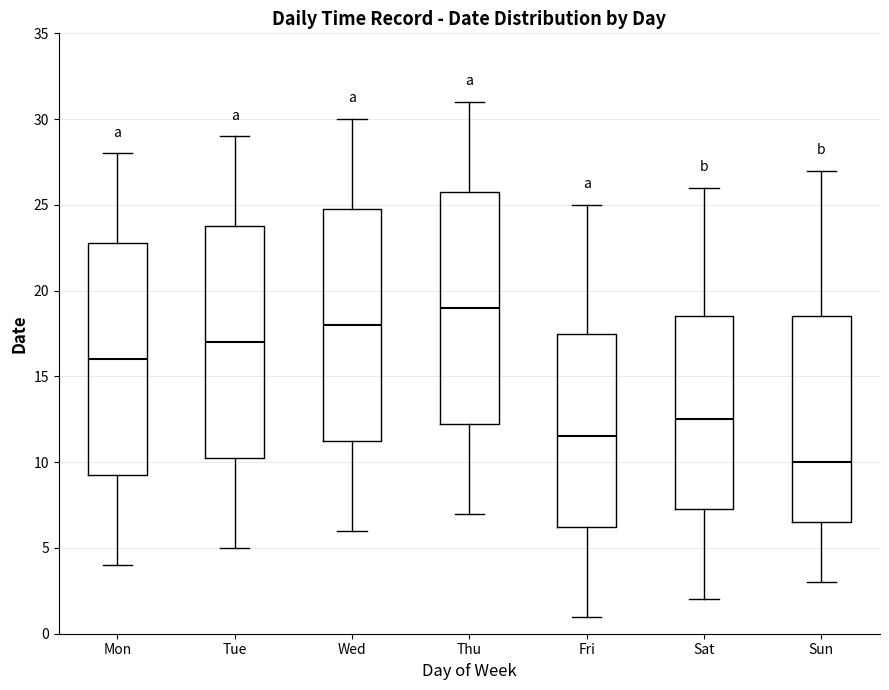

Which box's median line is the lowest?

Sun